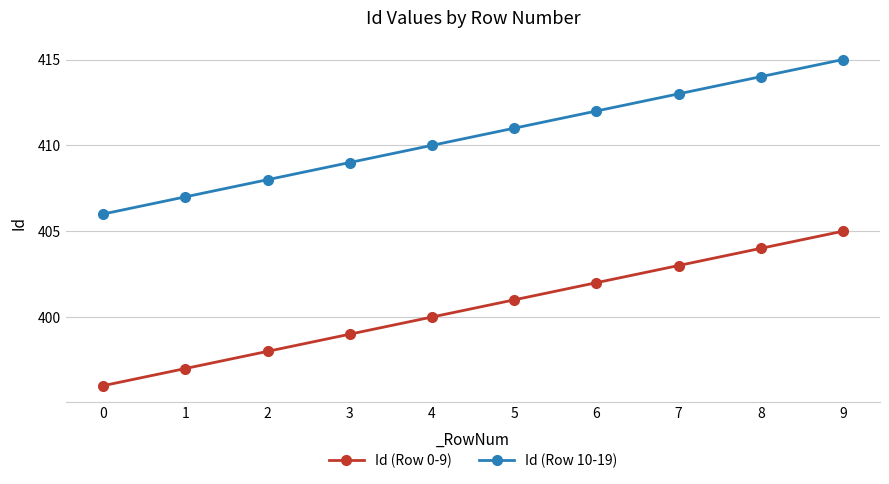

What are all the series names shown in the legend?

Id (Row 0-9), Id (Row 10-19)